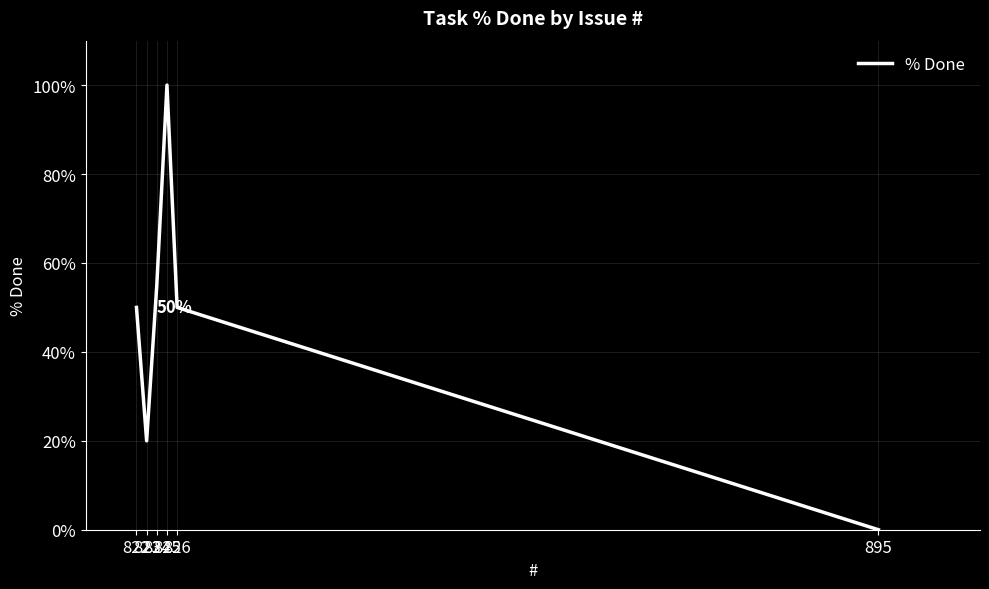

What is the change in value from 826 to 823?

-30